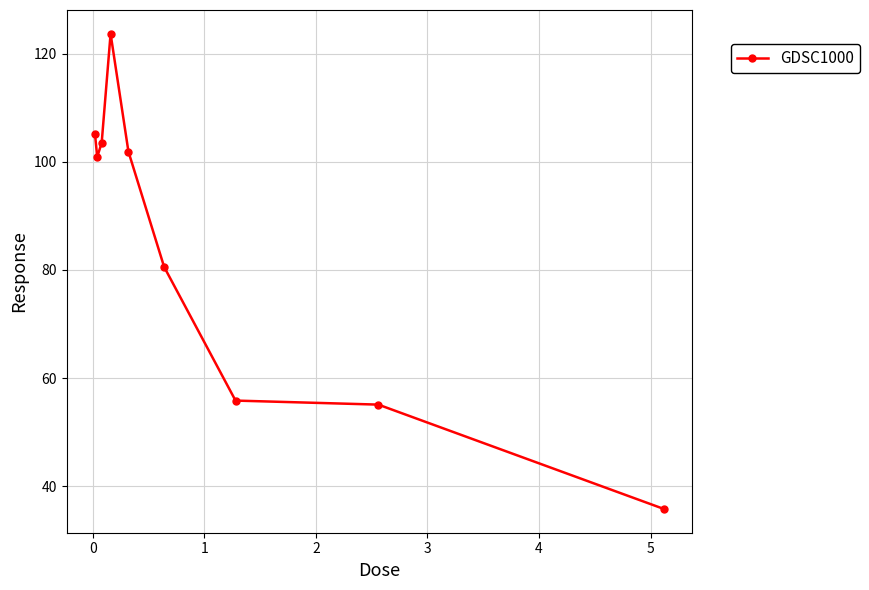

Count the number of categories in the chart.

9